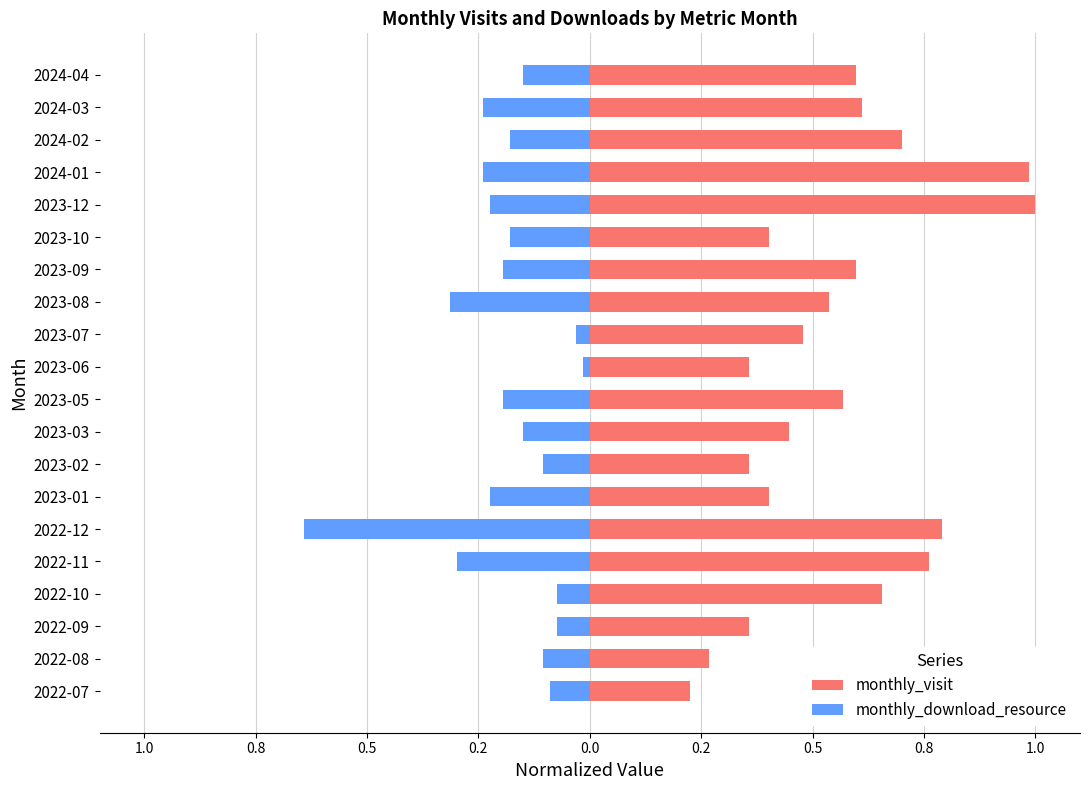

What is the sum of all monthly_download_resource values?

-3.7